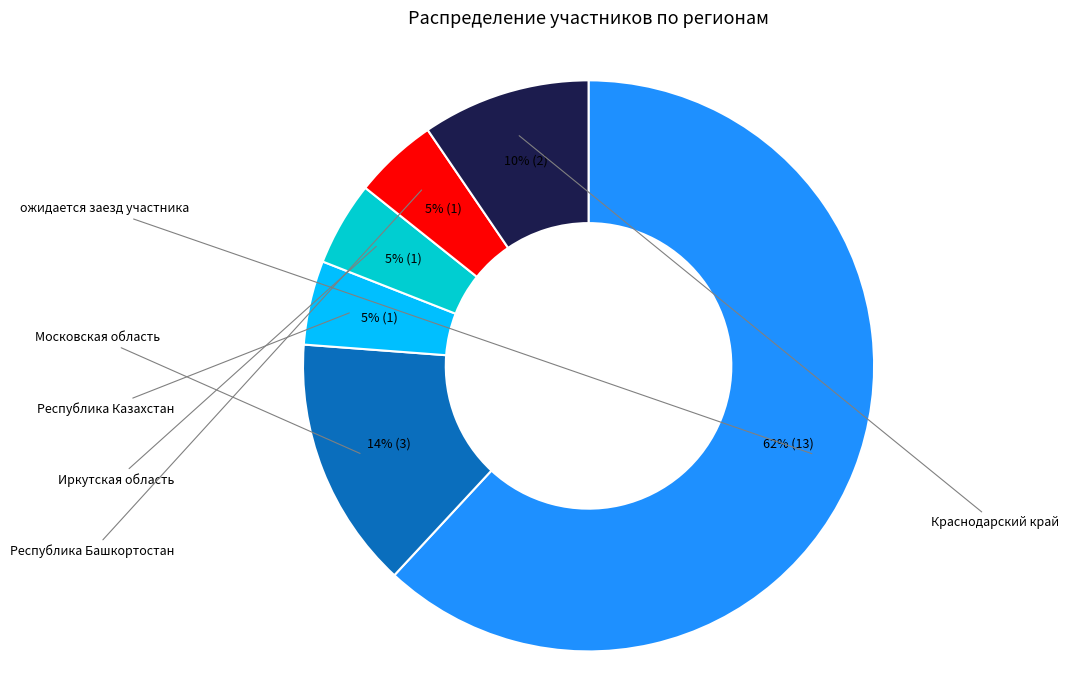

True or false: Иркутская область accounts for 1% of the total.

False